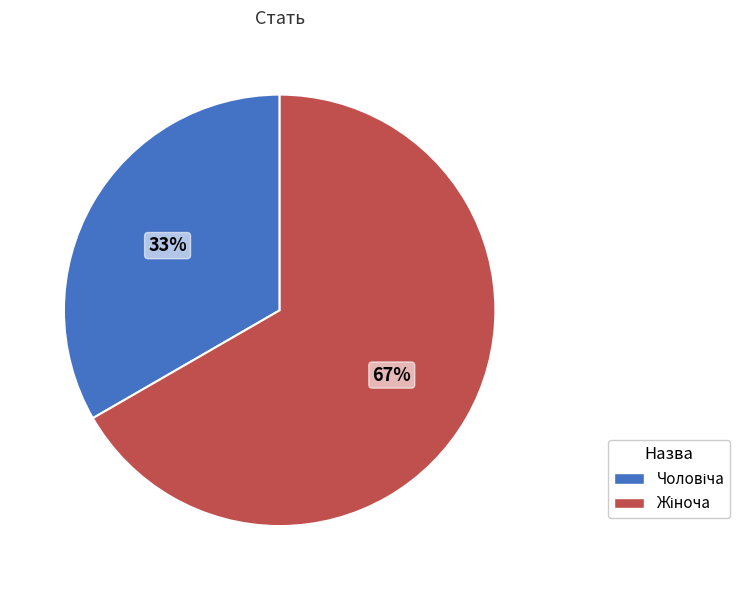

To the nearest percent, what is the average slice percentage?

50%